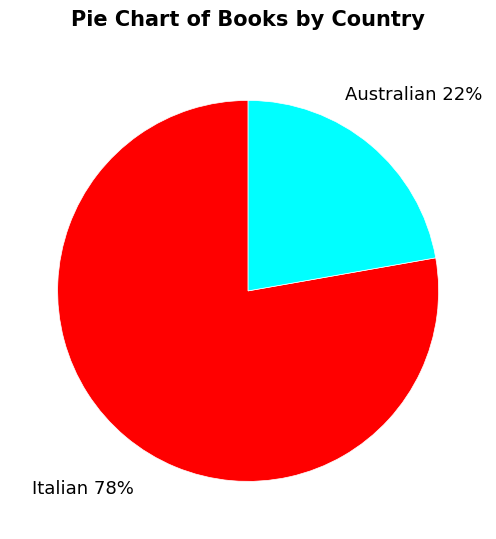

Between Australian and Italian, which is larger?

Italian